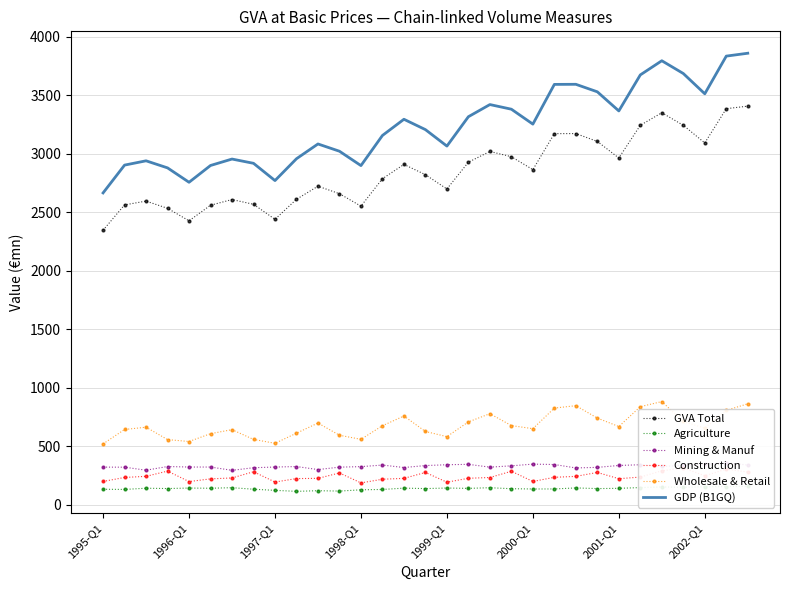

What is the difference between the second highest and second lowest values in the Mining & Manuf series?

51.8